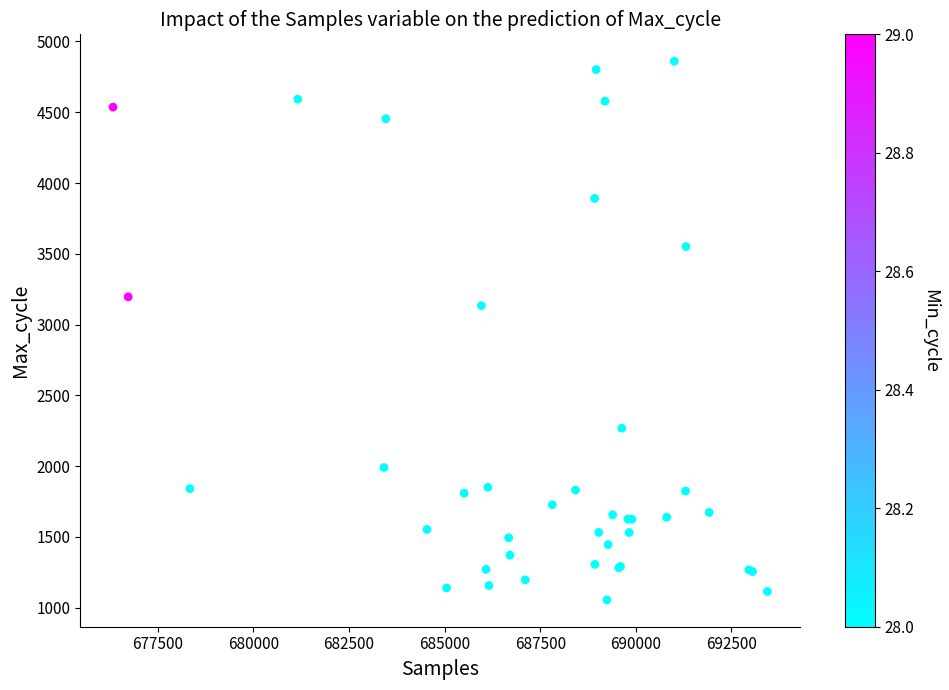

What Y value in the scatter plot is closest to 2958?

3134